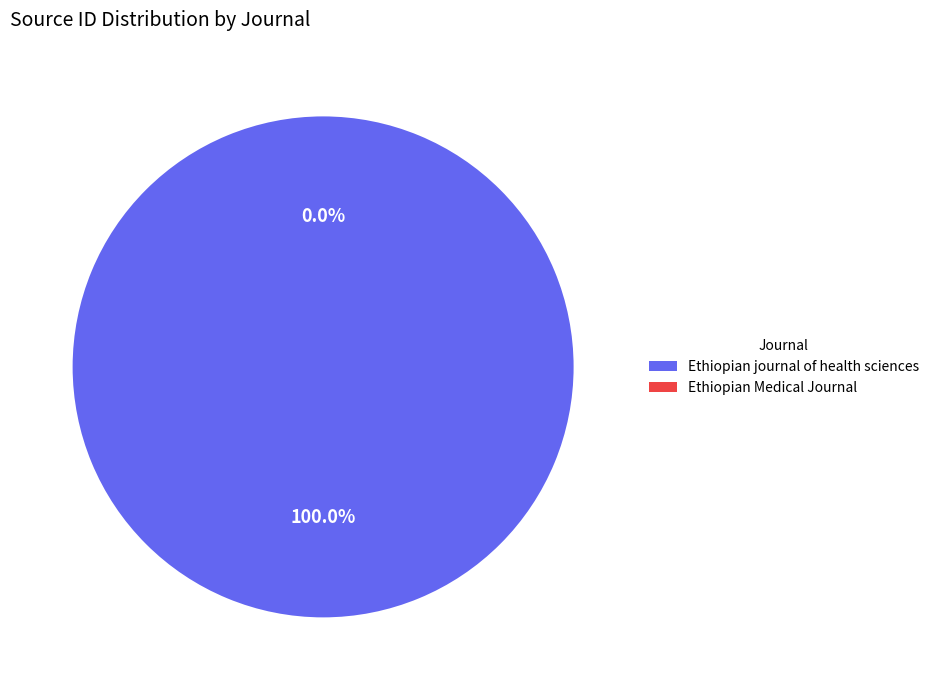

What percentage is NOT represented by Ethiopian Medical Journal?

100.0%